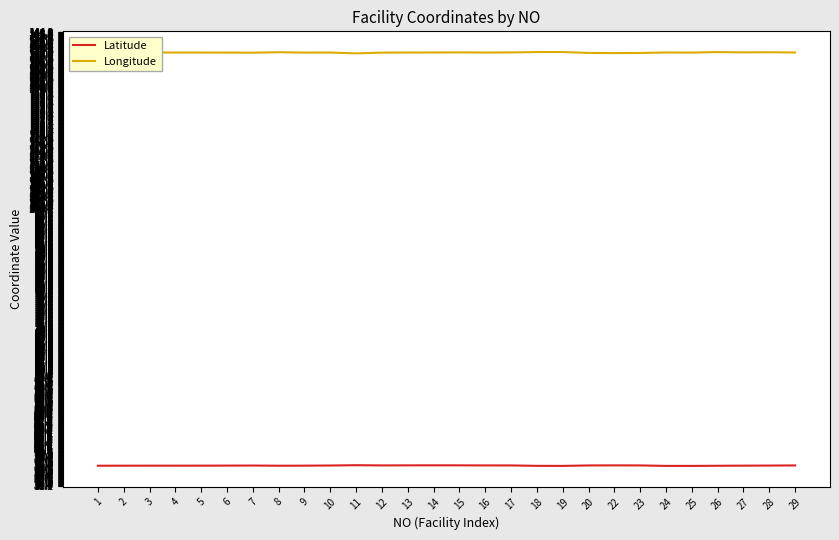

How many lines are shown in the chart?

2